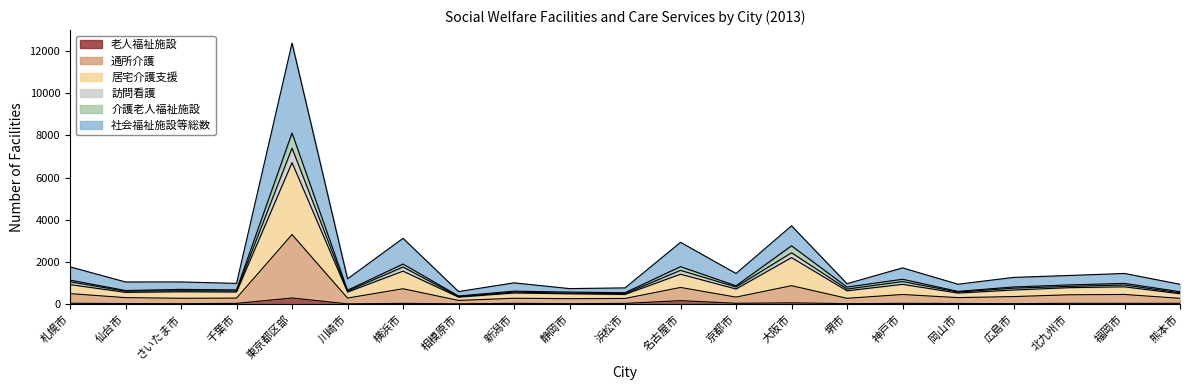

At which label does 通所介護 reach its peak?

東京都区部